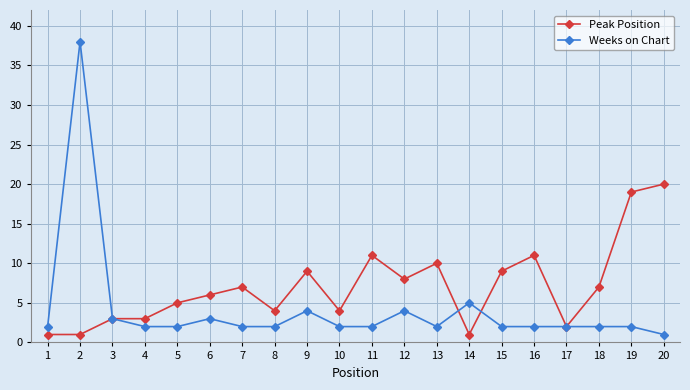

True or false: Peak Position has a value of 1 at 6.

False